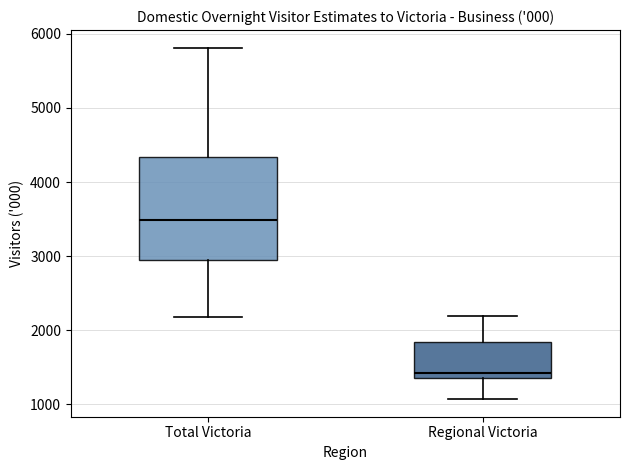

Reading left to right, transcribe this box plot: for each box, give where its median line is, the range the box spans, and where its two whiskers end, as read against the y-axis. The values are not printed on the chart, so give them approximately, as read against the axis.

Total Victoria: median 3500, box 3000 to 4300, whiskers 2200 to 5800
Regional Victoria: median 1400 (just above the box's lower edge), box 1400 to 1800, whiskers 1100 to 2200